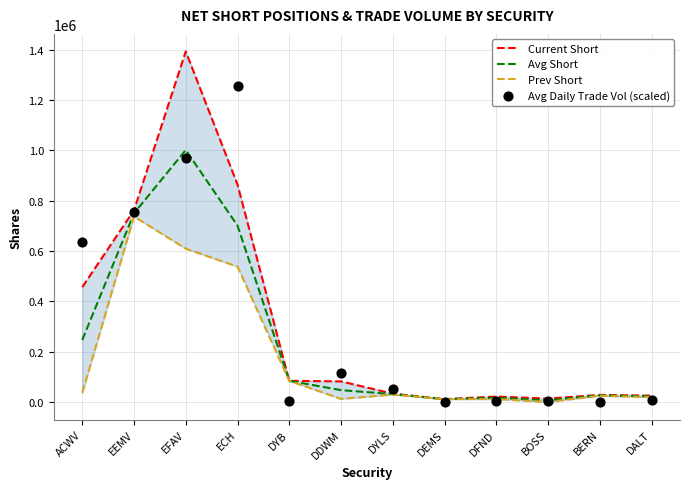

Which series contains the highest Y value?

Current Short